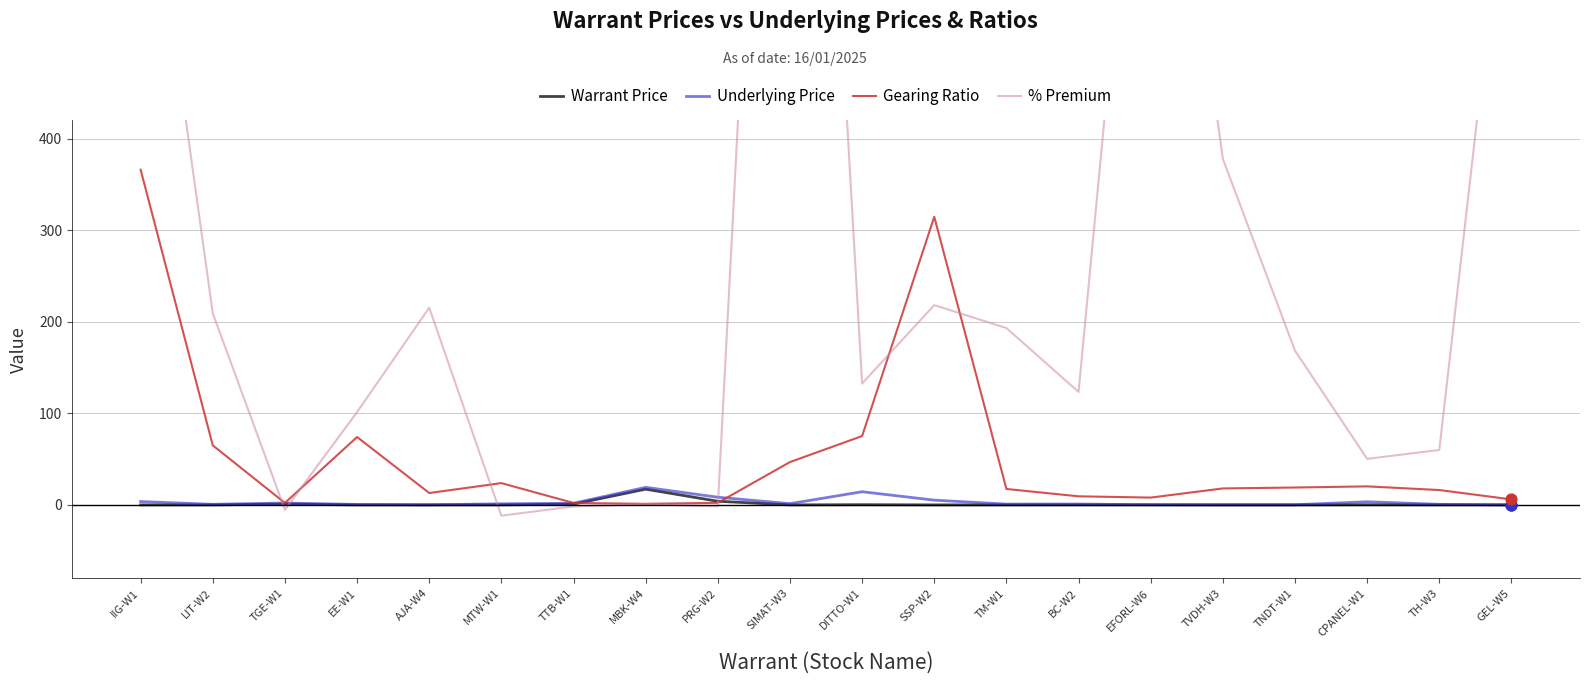

Which series contains the highest Y value?

% Premium